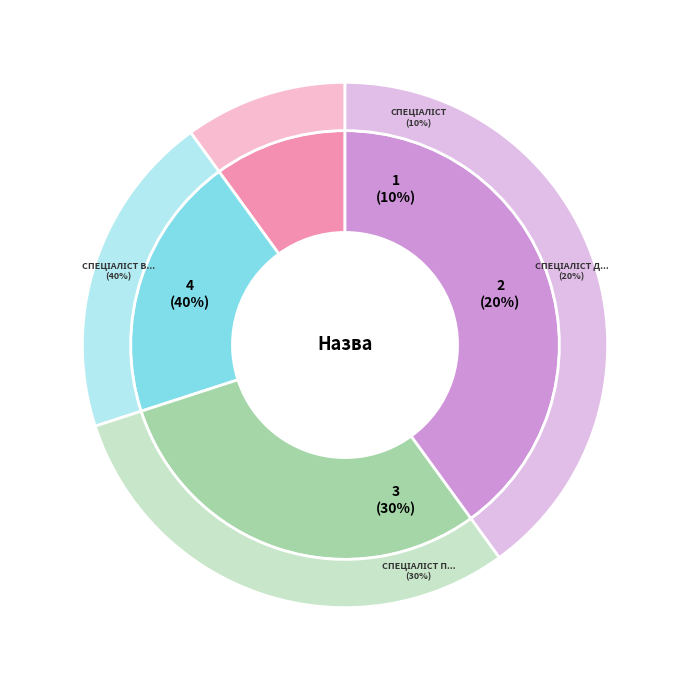

Count the number of slices in the pie.

4